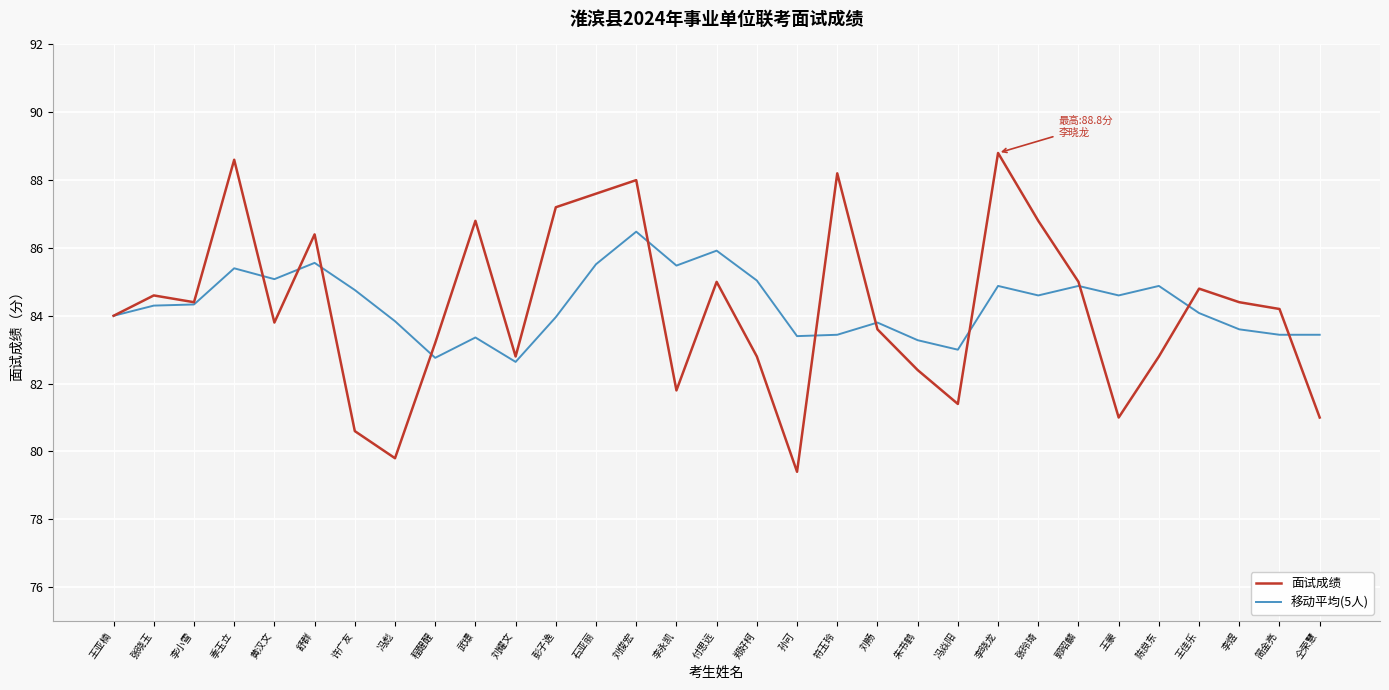

What position from the right is 王亚楠?

31